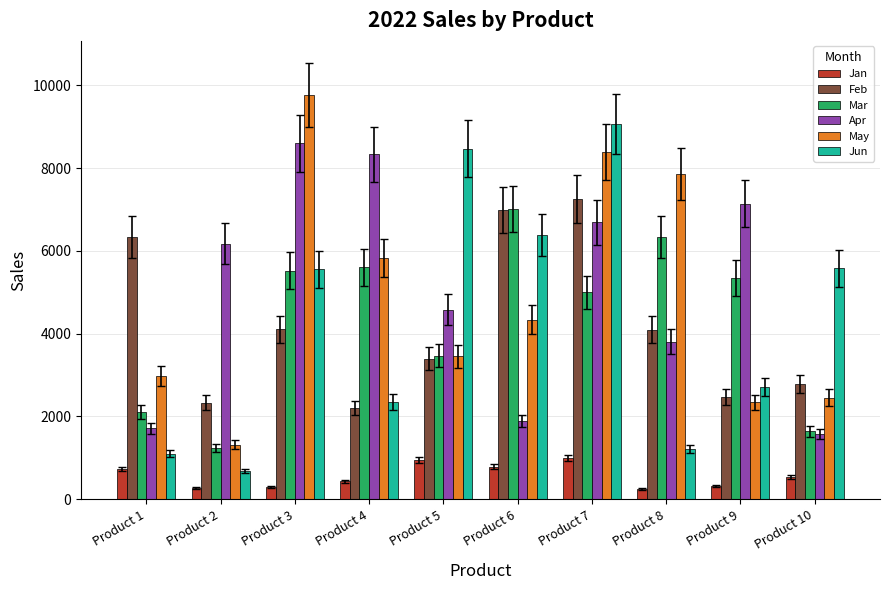

Which series changed the most between Product 5 and Product 6?

Feb